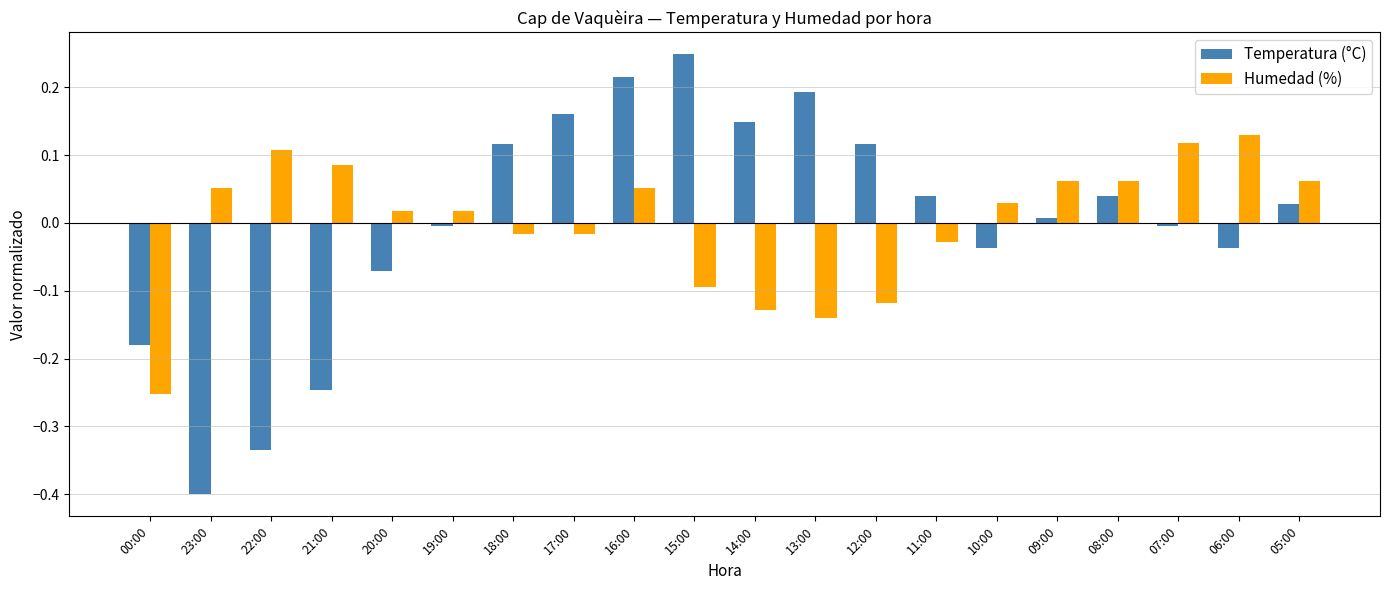

At 07:00, list the series in order from largest to smallest.

Humedad (%), Temperatura (°C)